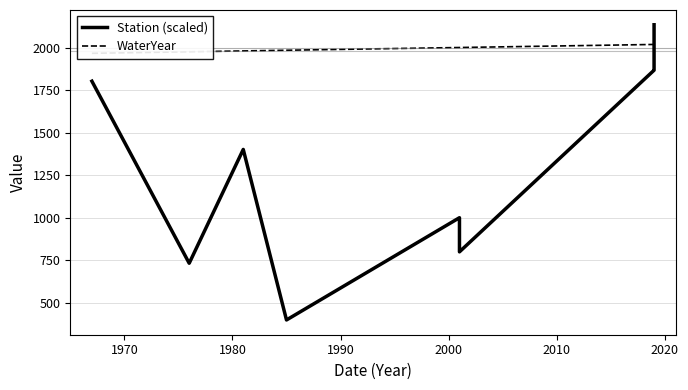

How many times do Station (scaled) and WaterYear cross each other?

1